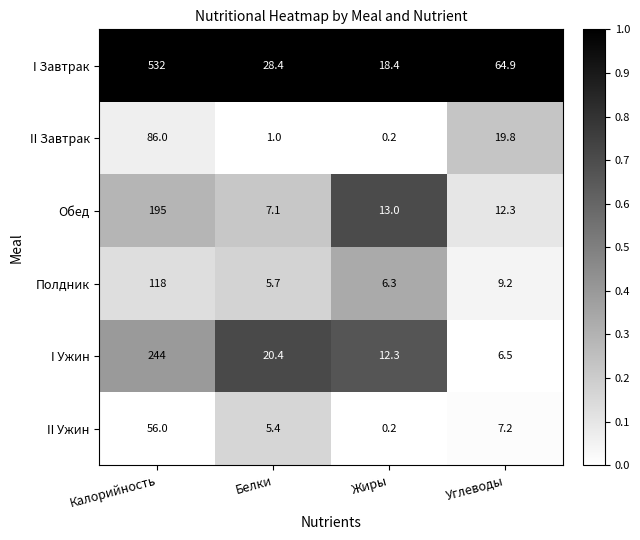

What is the average value of the Полдник series?

34.8